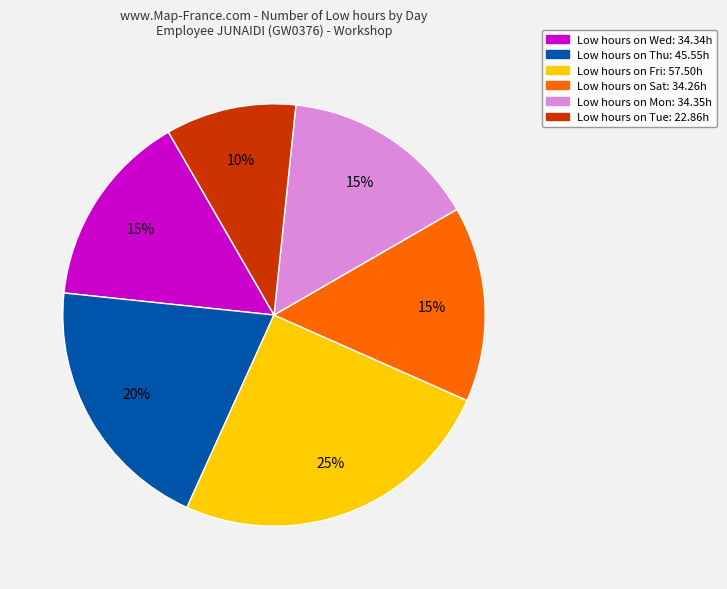

Is there a majority slice in this chart?

No